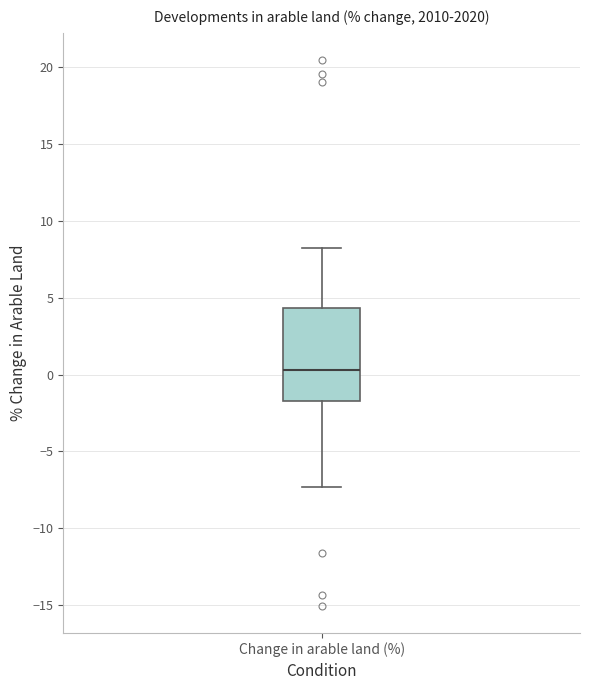

Transcribe this box plot: give where the median line is, the range the box spans, and where the two whiskers end, as read against the y-axis. The values are not printed on the chart, so give them approximately, as read against the axis.

median 0.5, box -1.5 to 4.5, whiskers -7.5 to 8.5